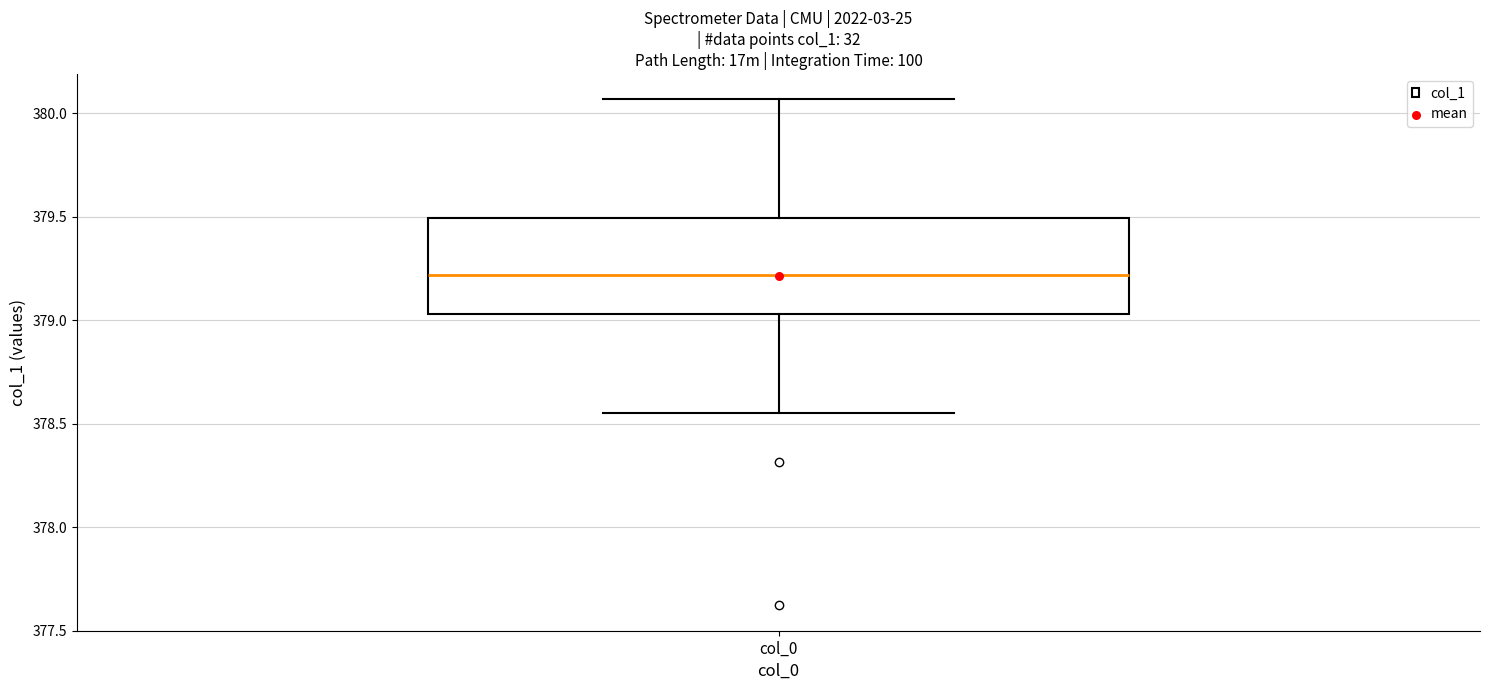

Transcribe this box plot: give where the median line is, the range the box spans, and where the two whiskers end, as read against the y-axis. The values are not printed on the chart, so give them approximately, as read against the axis.

median 379.20, box 379.05 to 379.50, whiskers 378.55 to 380.05